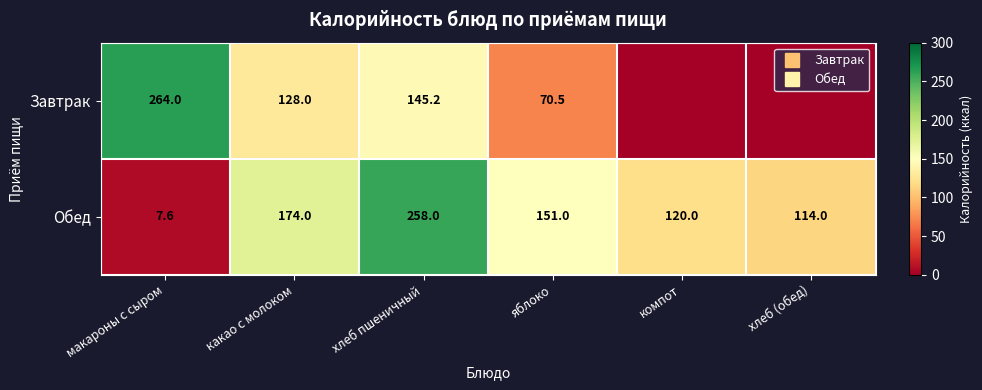

Is the value of Обед at какао с молоком greater than the value of Завтрак at яблоко?

Yes